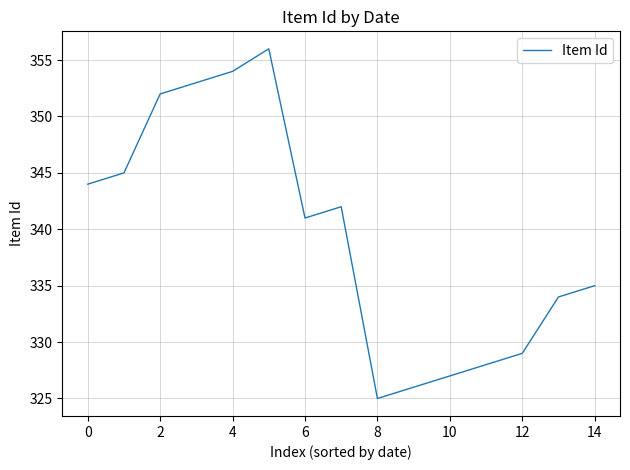

What is the minimum value shown in the chart?

325